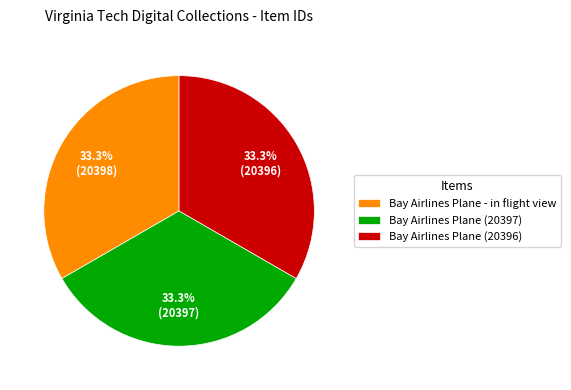

What percentage is NOT represented by Bay Airlines Plane (20396)?

66.7%